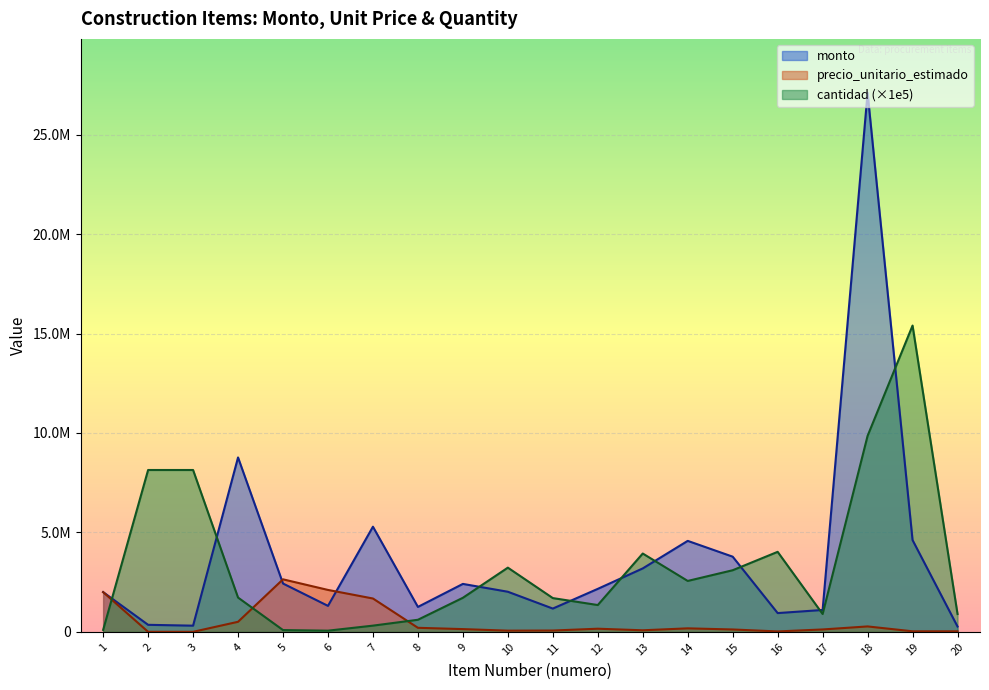

The value of cantidad at 11 is 1700000.0. True or false?

True